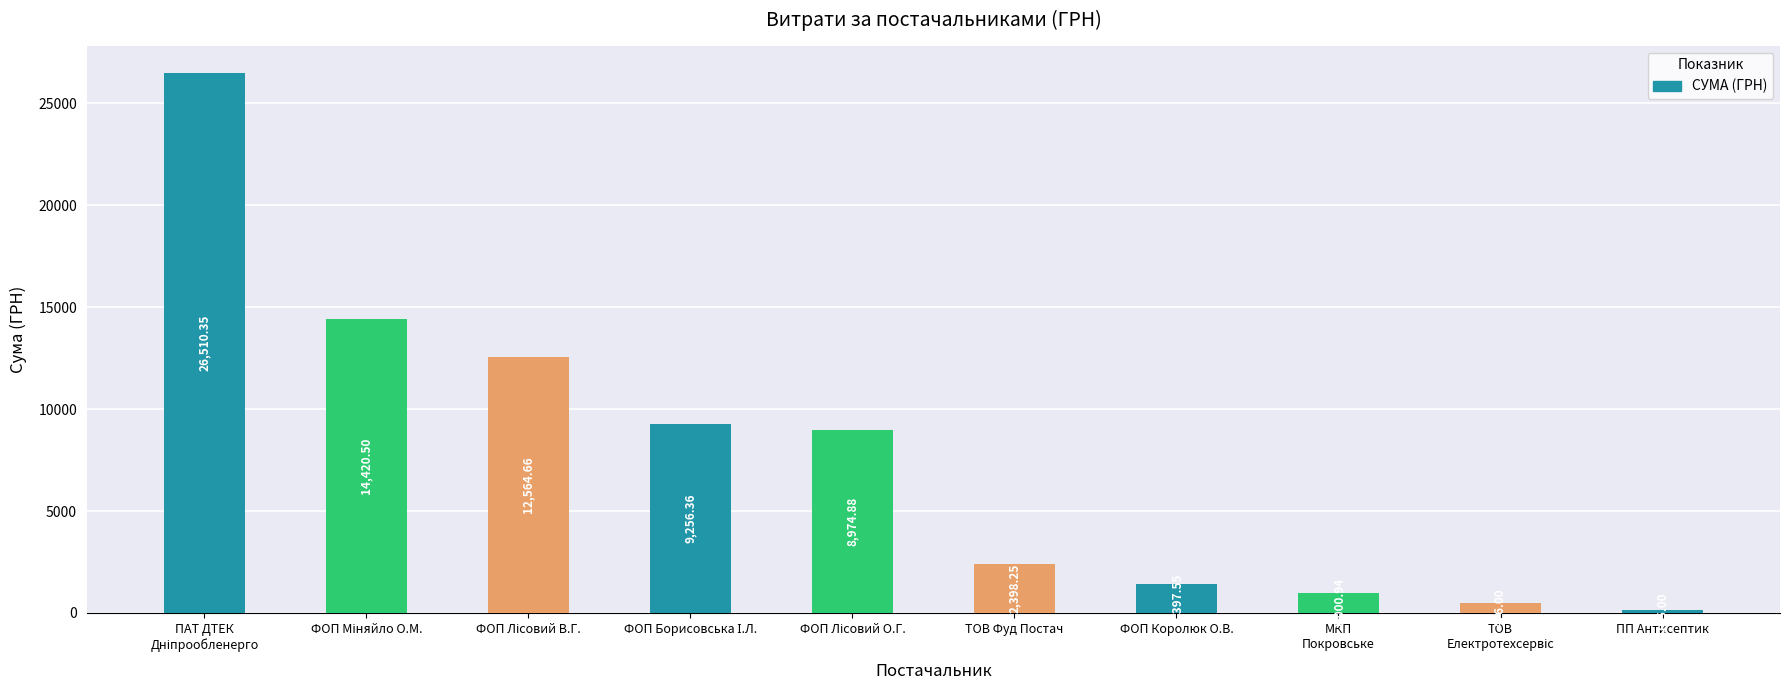

What is the smallest value displayed?

135.0